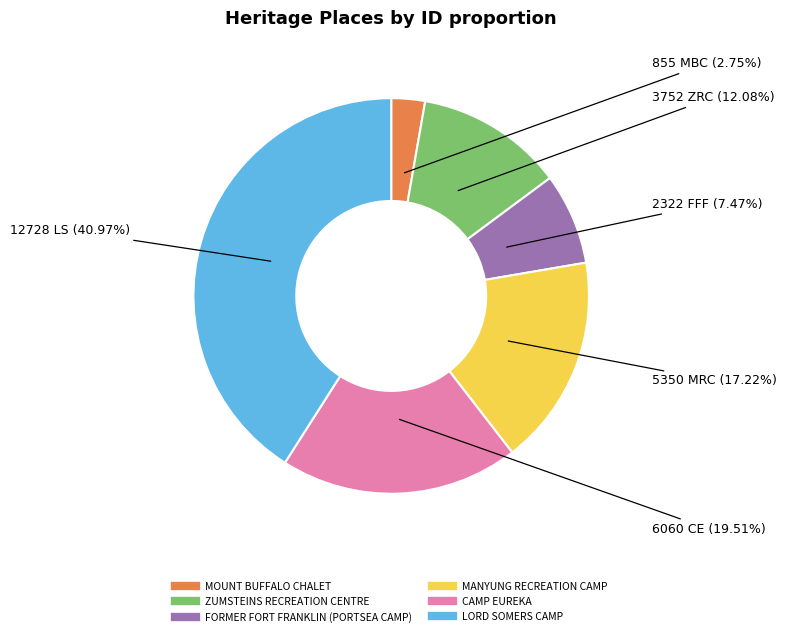

How many slices are in this pie chart?

6